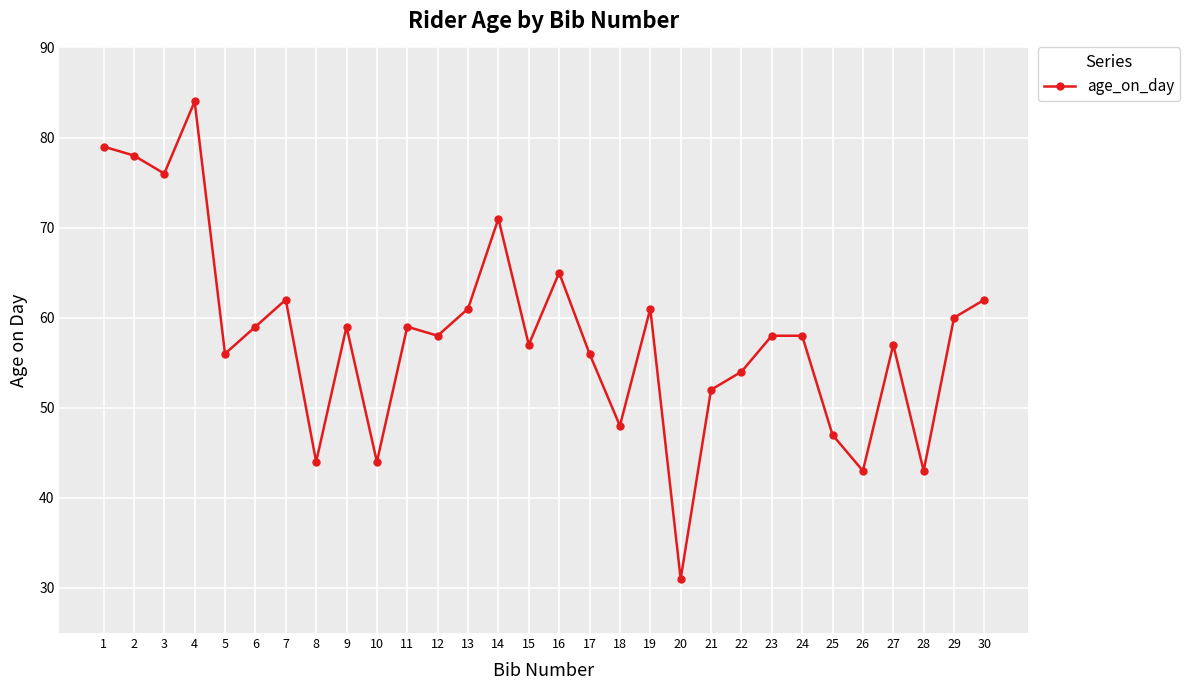

What is the smallest value displayed?

31